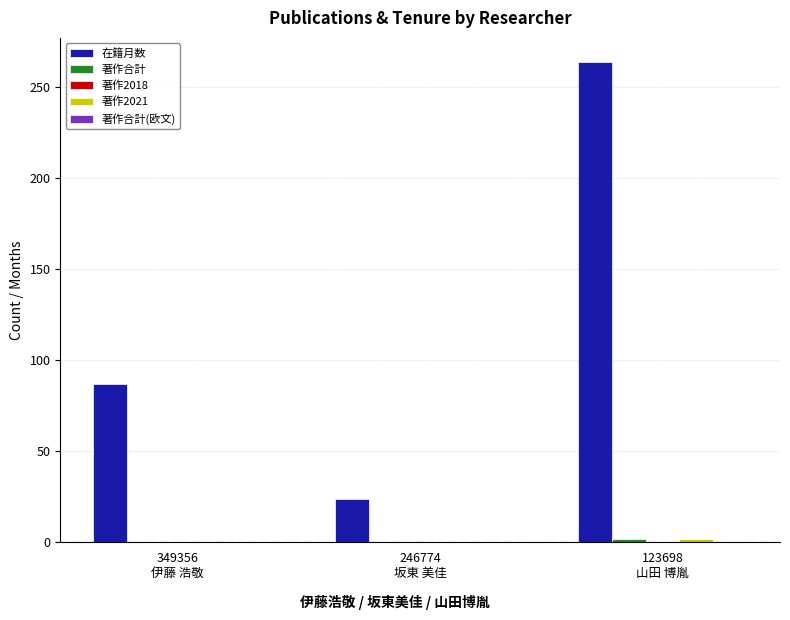

Which series has the largest total across all categories?

在籍月数